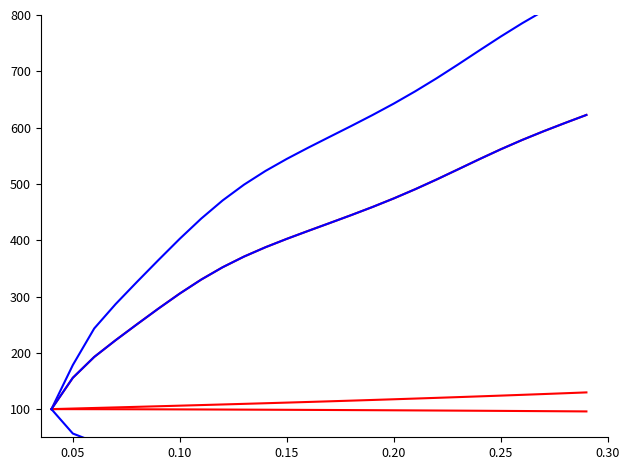

Reading left to right, what are all the values shown in this chart?

thr: 100.0	178.3	243.3	286.6	326.1	364.7	402.6	438.4	470.6	498.7	523.0	544.4	564.4	583.6	602.7	622.2	642.7	664.5	687.6	712.0	737.1	761.8	785.4	807.4	828.1	847.9
topsh: 100.0	100.0	99.9	99.8	99.7	99.6	99.5	99.4	99.3	99.1	99.0	98.8	98.6	98.5	98.3	98.1	97.9	97.7	97.5	97.3	97.1	96.9	96.7	96.4	96.2	95.9
bracketsh: 100.0	155.6	192.7	222.4	250.7	278.6	305.3	330.1	352.0	370.9	387.5	402.4	416.6	430.4	444.5	458.9	474.2	490.6	507.8	525.8	543.9	561.5	578.1	593.5	608.2	622.5
topavg: 100.0	101.0	102.0	103.0	104.1	105.1	106.1	107.2	108.3	109.4	110.5	111.6	112.7	113.9	115.1	116.3	117.5	118.8	120.0	121.3	122.7	124.0	125.4	126.8	128.2	129.7
bracketavg: 100.0	155.6	192.7	222.4	250.7	278.6	305.3	330.1	352.0	370.9	387.5	402.4	416.6	430.4	444.5	458.9	474.2	490.6	507.8	525.8	543.9	561.5	578.1	593.5	608.2	622.5
b: 100.0	56.7	41.9	36.0	31.9	28.8	26.4	24.5	23.0	21.9	21.1	20.5	20.0	19.5	19.1	18.7	18.3	17.9	17.5	17.0	16.6	16.3	16.0	15.7	15.5	15.3